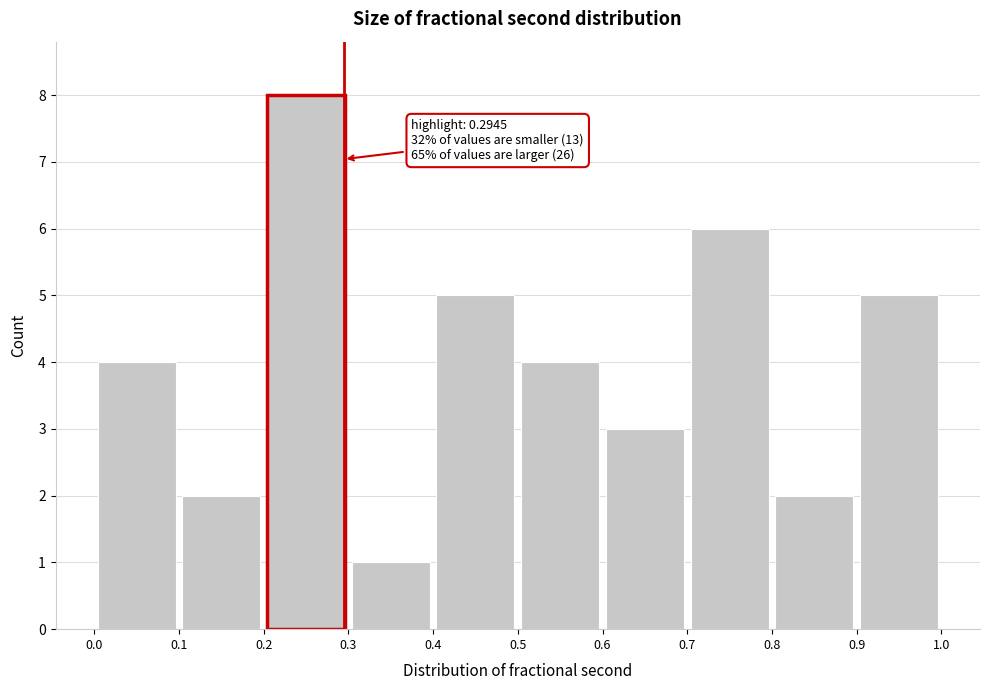

Which range on the x-axis has the tallest bar?

0.2 to 0.3